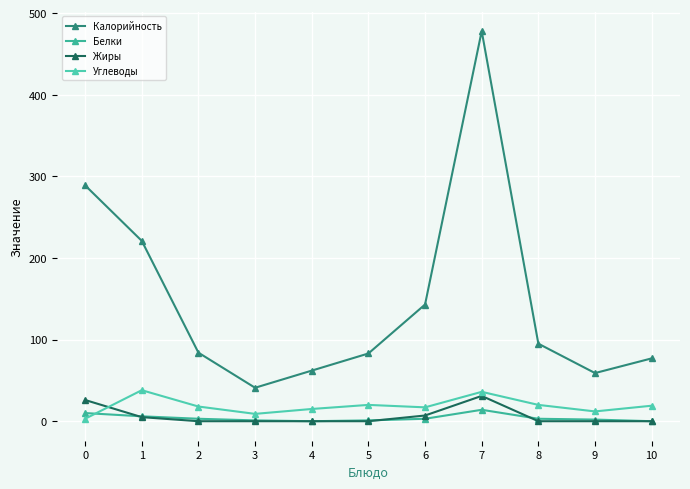

How many series are shown in this chart?

4